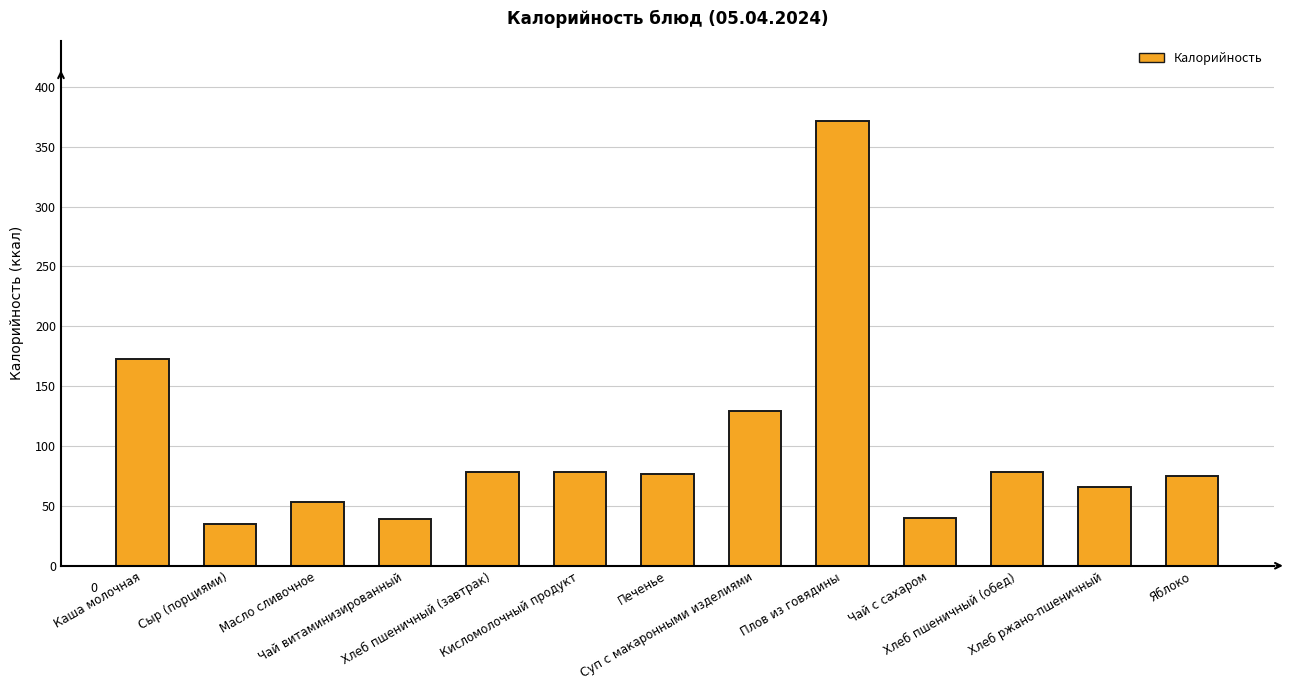

Count the number of data series in this chart.

1